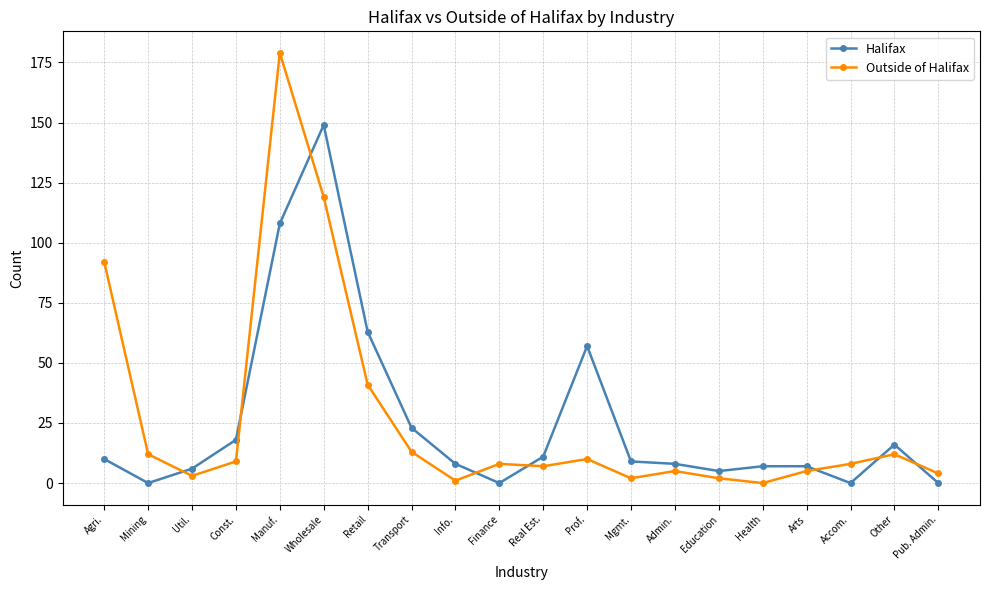

Reading left to right, what are all the values shown in this chart?

Halifax: Agri.=10	Mining=0	Util.=6	Const.=18	Manuf.=108	Wholesale=149	Retail=63	Transport=23	Info.=8	Finance=0	Real Est.=11	Prof.=57	Mgmt.=9	Admin.=8	Education=5	Health=7	Arts=7	Accom.=0	Other=16	Pub. Admin.=0
Outside of Halifax: Agri.=92	Mining=12	Util.=3	Const.=9	Manuf.=179	Wholesale=119	Retail=41	Transport=13	Info.=1	Finance=8	Real Est.=7	Prof.=10	Mgmt.=2	Admin.=5	Education=2	Health=0	Arts=5	Accom.=8	Other=12	Pub. Admin.=4